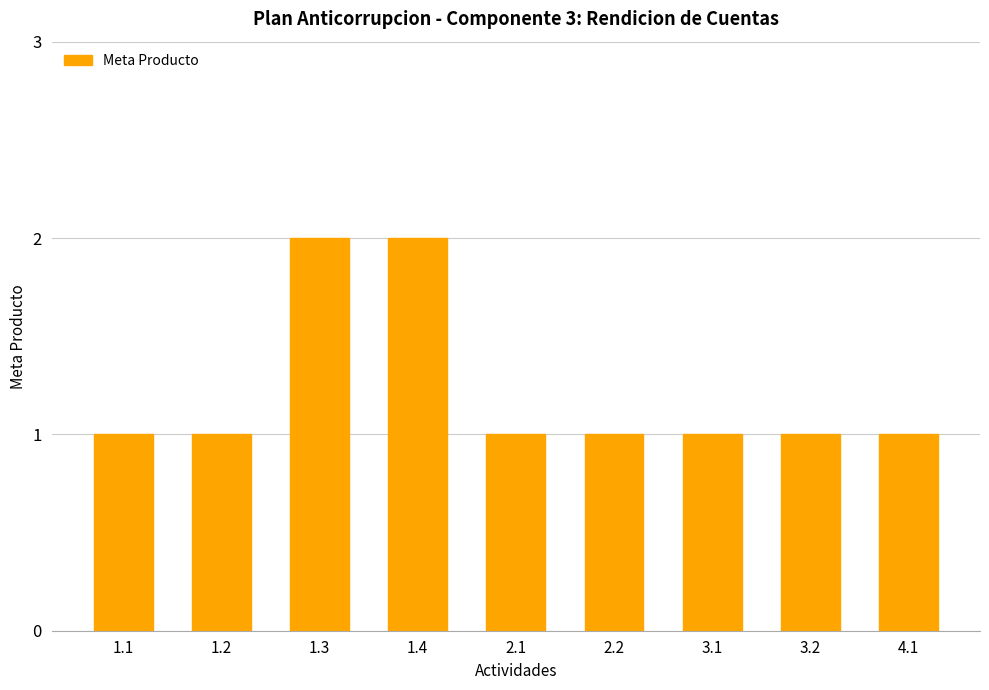

True or false: the data shows 1 at 1.1.

True